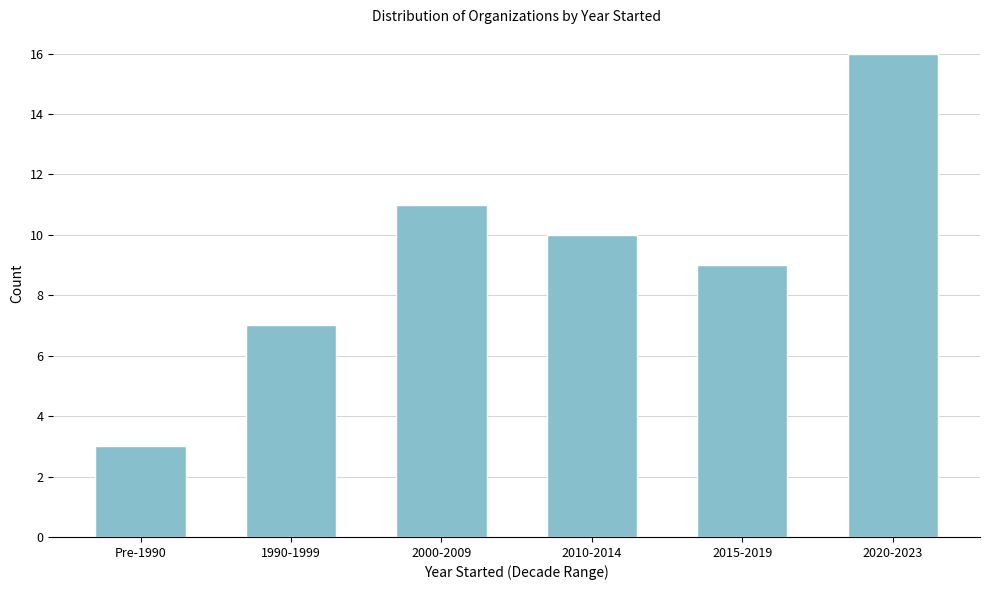

Reading left to right, what are all the values shown in this chart?

Pre-1990=3	1990-1999=7	2000-2009=11	2010-2014=10	2015-2019=9	2020-2023=16